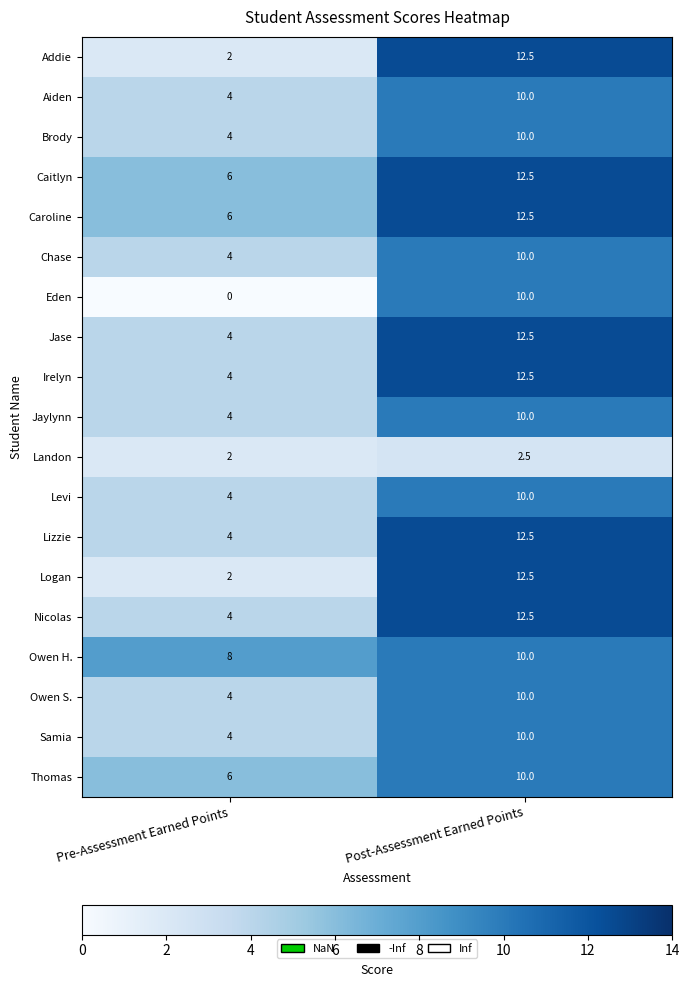

What value does the Nicolas series have at Post-Assessment Earned Points?

12.5